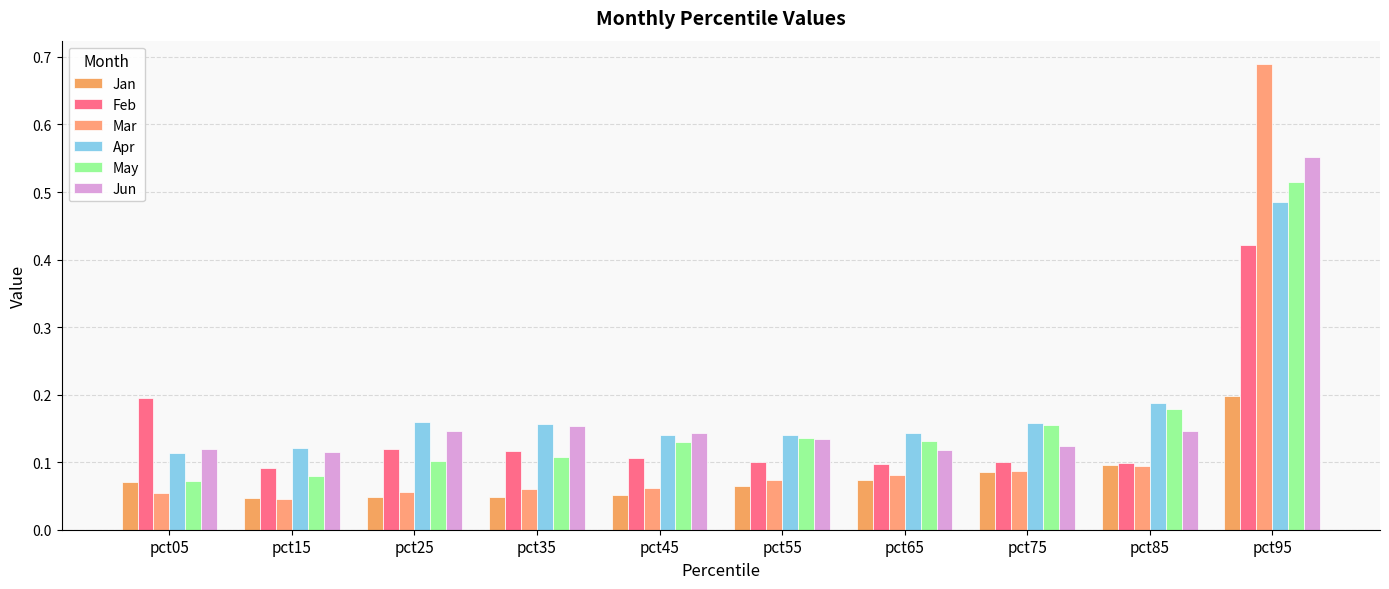

What value does the Feb series have at pct85?

0.1